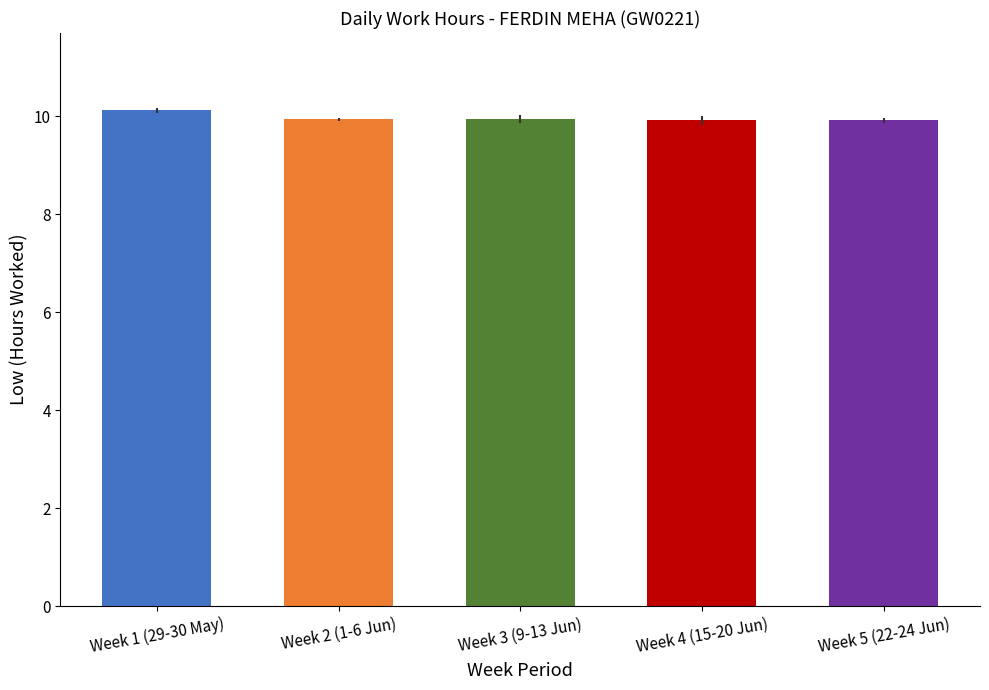

What is the average value?

10.0